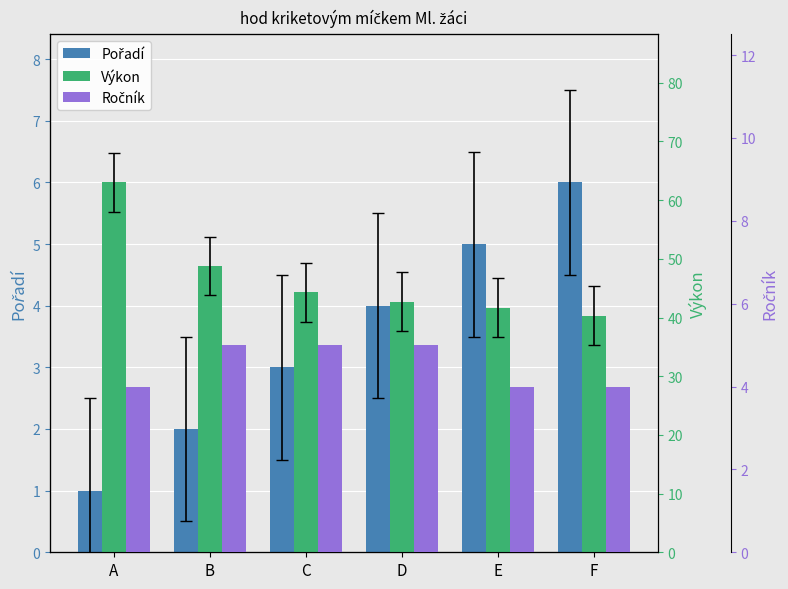

Reading right to left, extract all data points from this chart.

Pořadí: 6.0	5.0	4.0	3.0	2.0	1.0
Výkon: 40.3	41.7	42.7	44.3	48.8	63.0
Ročník: 4.0	4.0	5.0	5.0	5.0	4.0